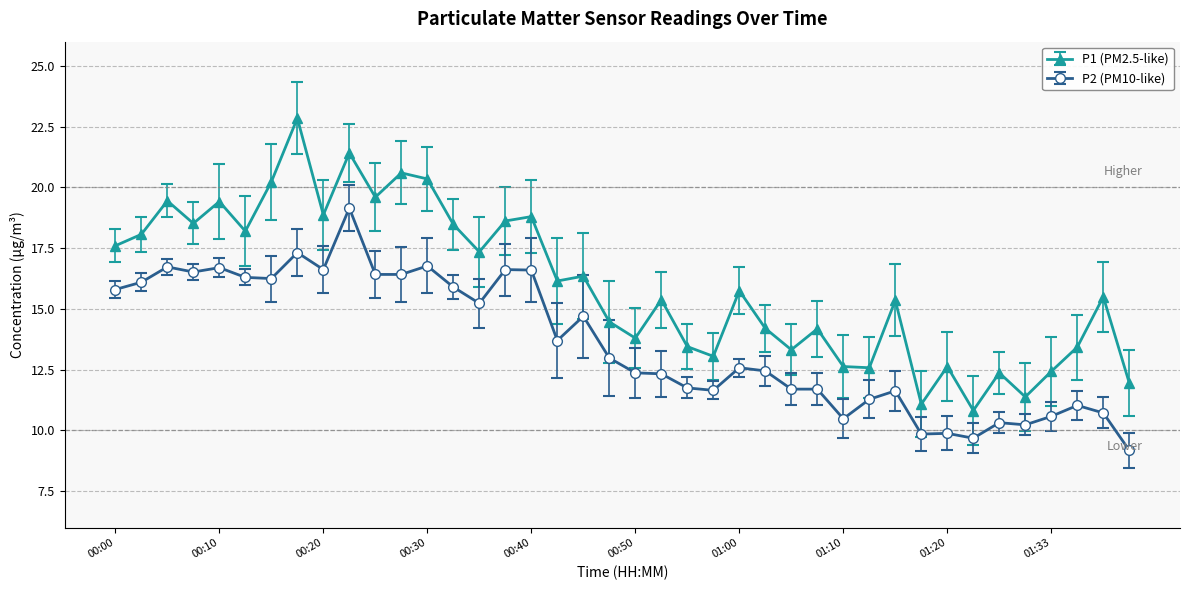

Which series has the largest total across all categories?

P1 (PM2.5-like)